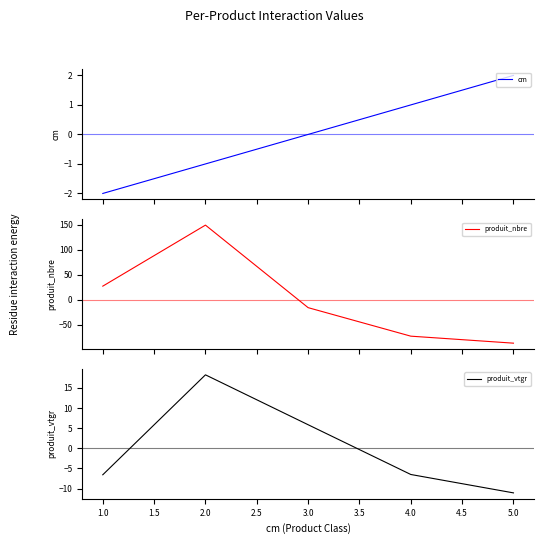

How many data points in produit_nbre are less than -16?

2